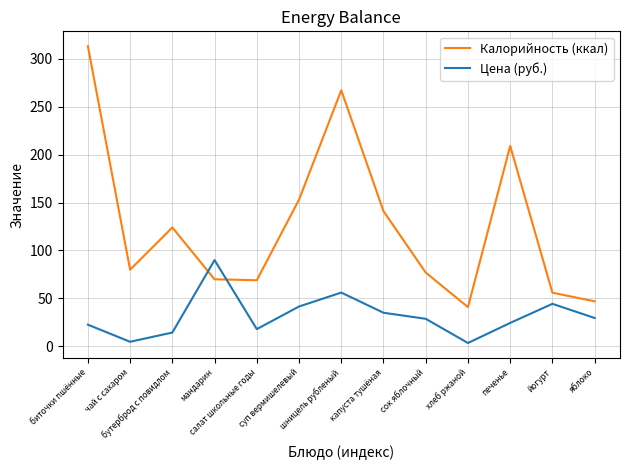

What is the average value of the Калорийность (ккал) series?

126.7